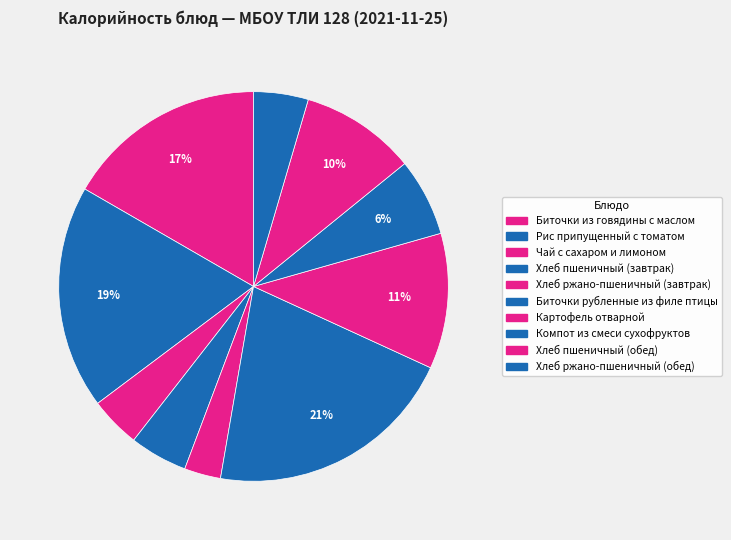

Count the number of slices in the pie.

10